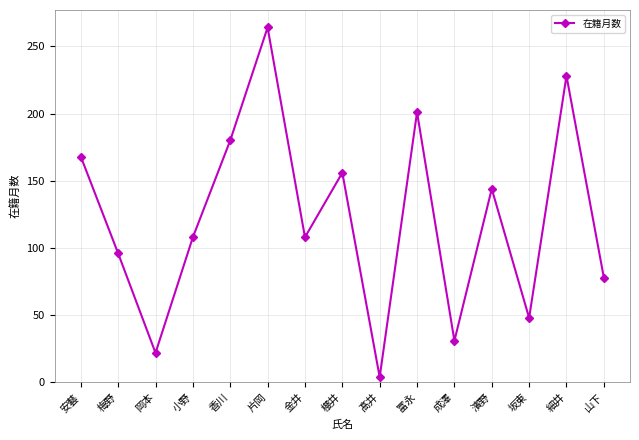

The chart shows a value of 103 at 山下. True or false?

False